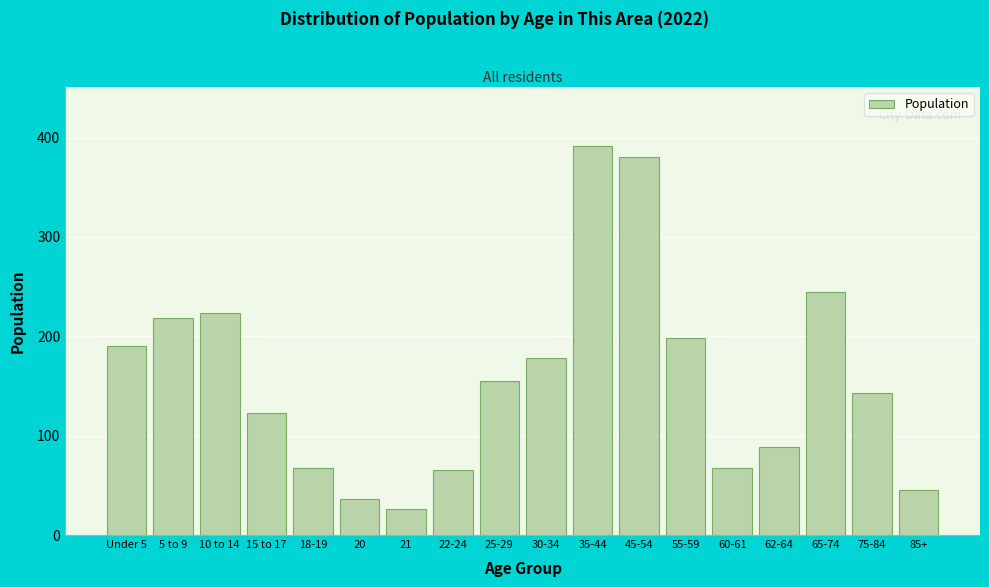

Reading left to right, extract all data points from this chart.

Under 5=190	5 to 9=218	10 to 14=223	15 to 17=123	18-19=67	20=36	21=26	22-24=65	25-29=155	30-34=178	35-44=392	45-54=380	55-59=198	60-61=67	62-64=89	65-74=245	75-84=143	85+=45